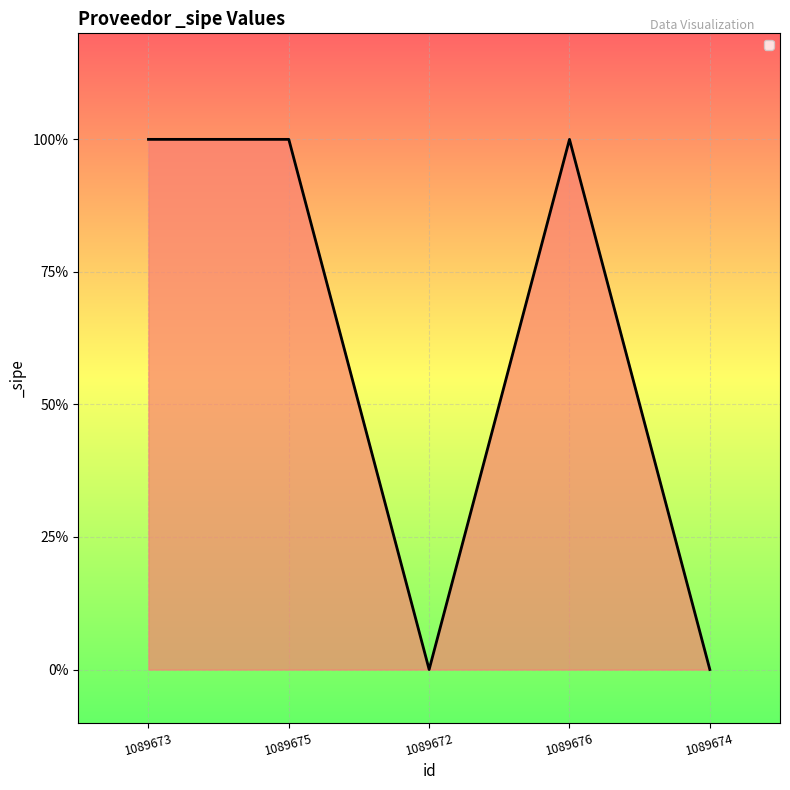

What is the change in value from 1089676 to 1089674?

-1